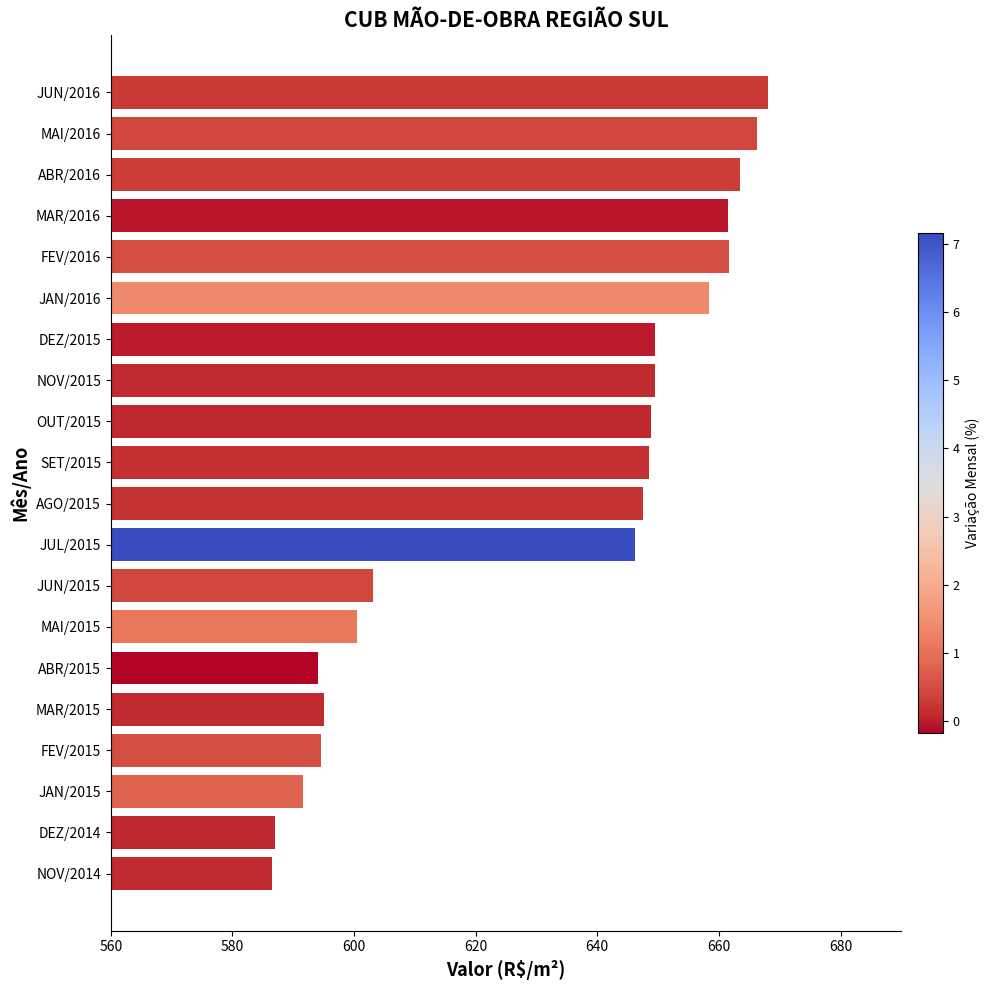

Is it true that the value at FEV/2016 is 381.3?

False